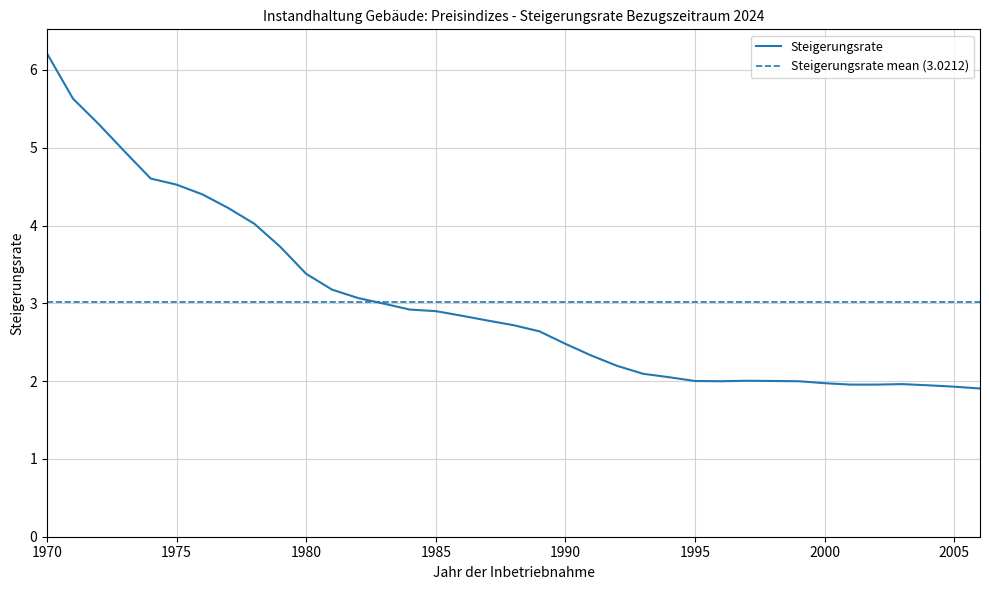

What is the value of the 29th point from the left?

2.0